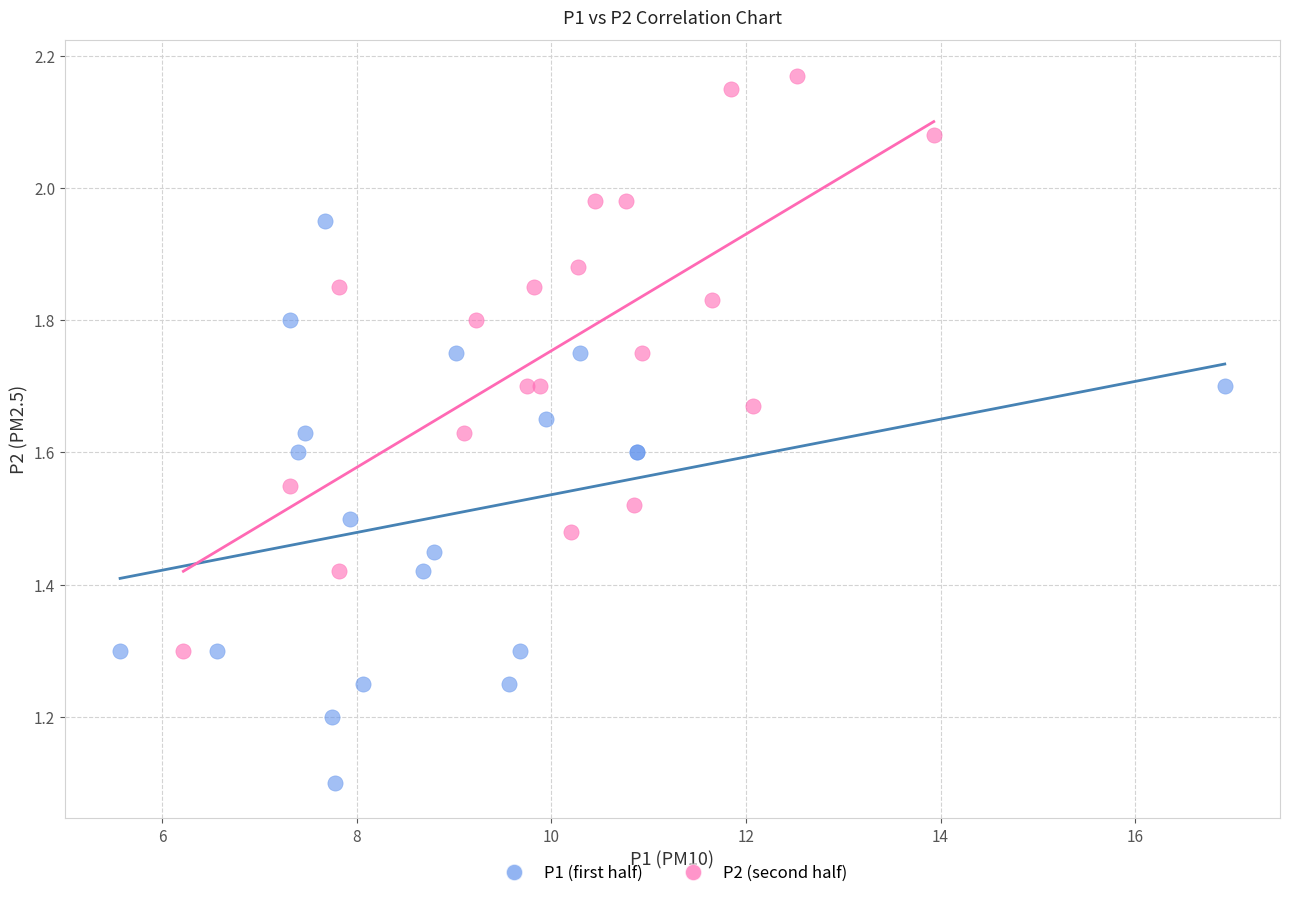

Which series reaches the minimum Y coordinate?

P1 (first half)